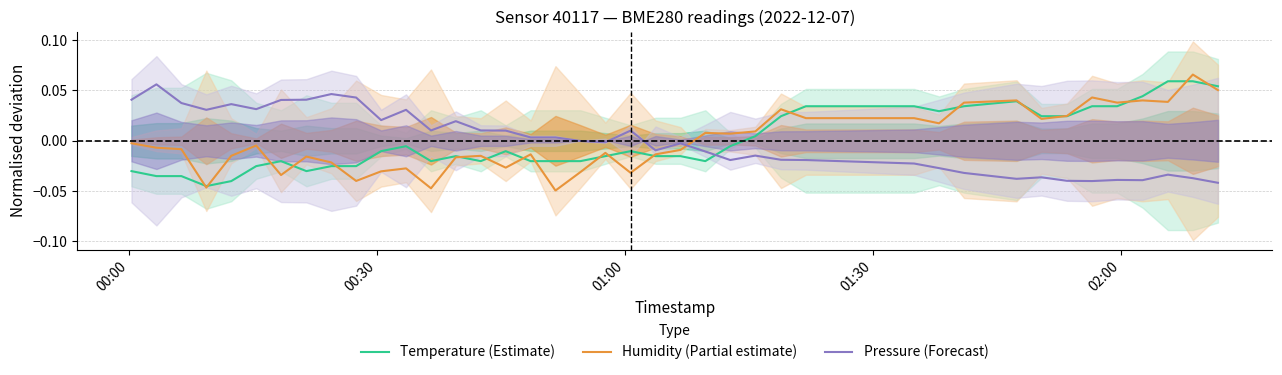

After their last crossing, which series has the higher values: Humidity (Partial estimate) or Pressure (Forecast)?

Humidity (Partial estimate)